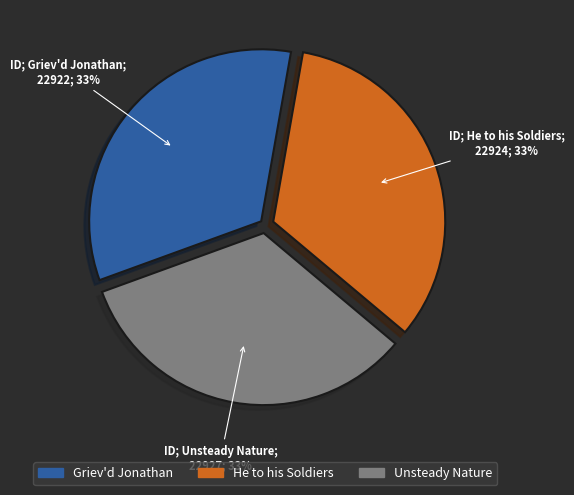

Does any single category account for the majority?

No